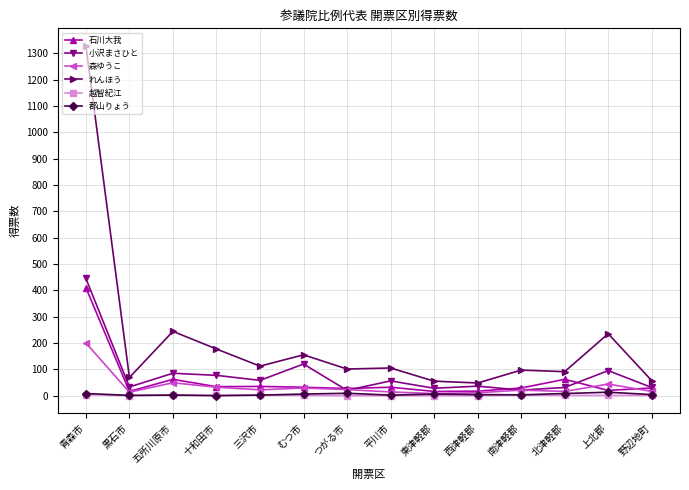

What is the difference between the 森ゆうこ values at 上北郡 and つがる市?

21